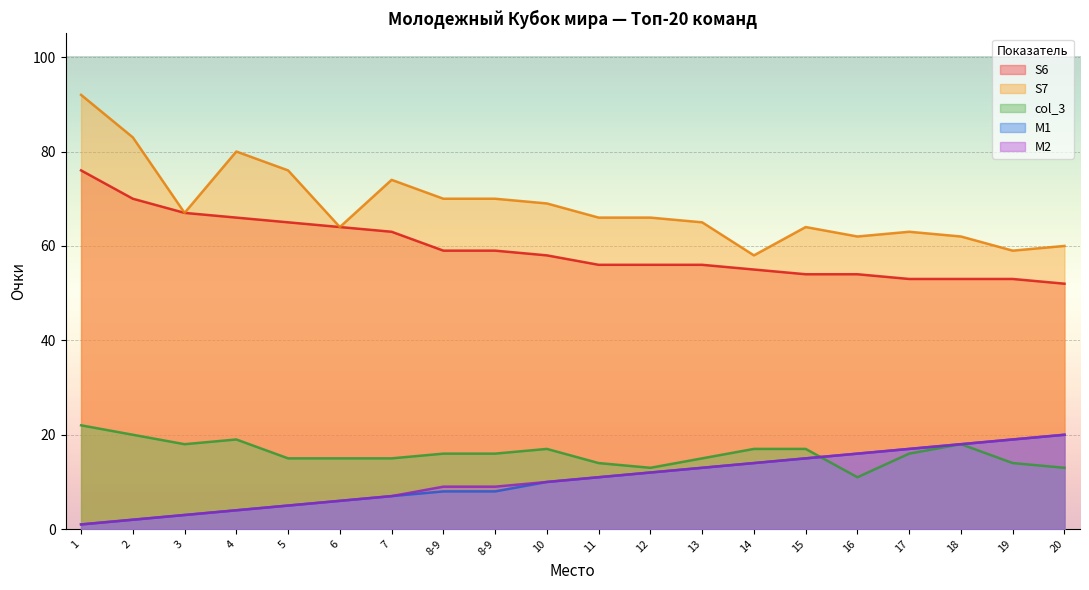

What is the value of the M2 point at the 6th from the left?

6